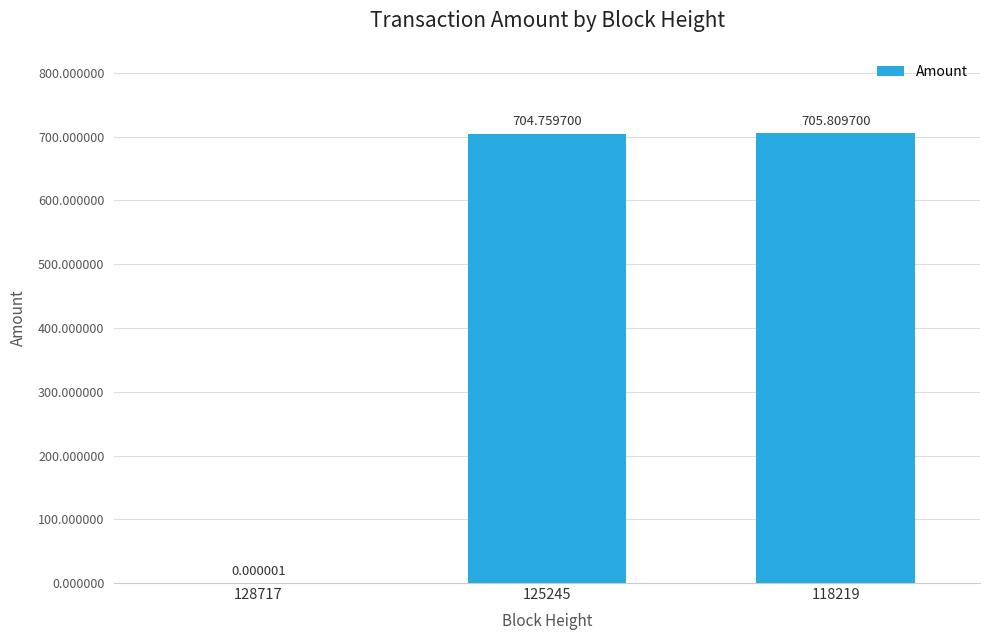

At which category does the chart reach its peak across all series?

118219